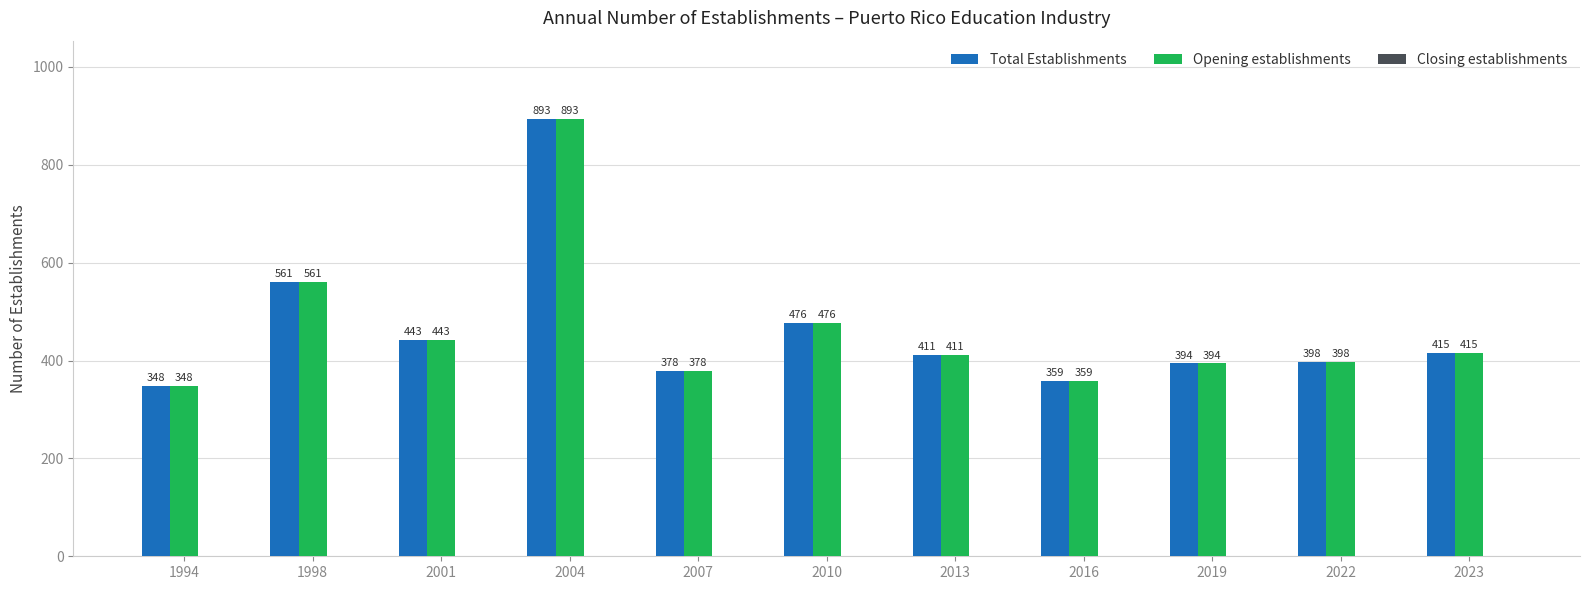

List the labels in order of Total Establishments value, smallest first.

1994, 2016, 2007, 2019, 2022, 2013, 2023, 2001, 2010, 1998, 2004